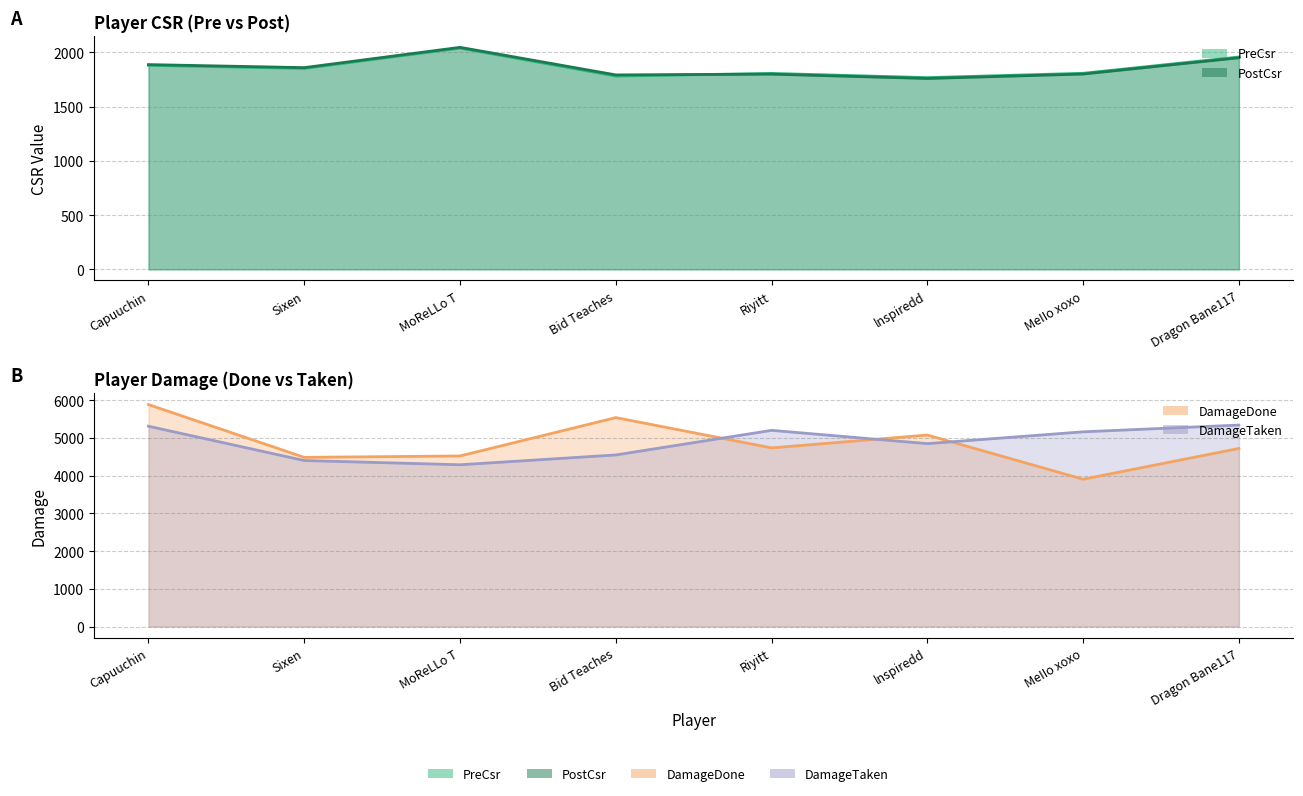

What value does the DamageDone line series have at Capuuchin, to the nearest 50?

5900